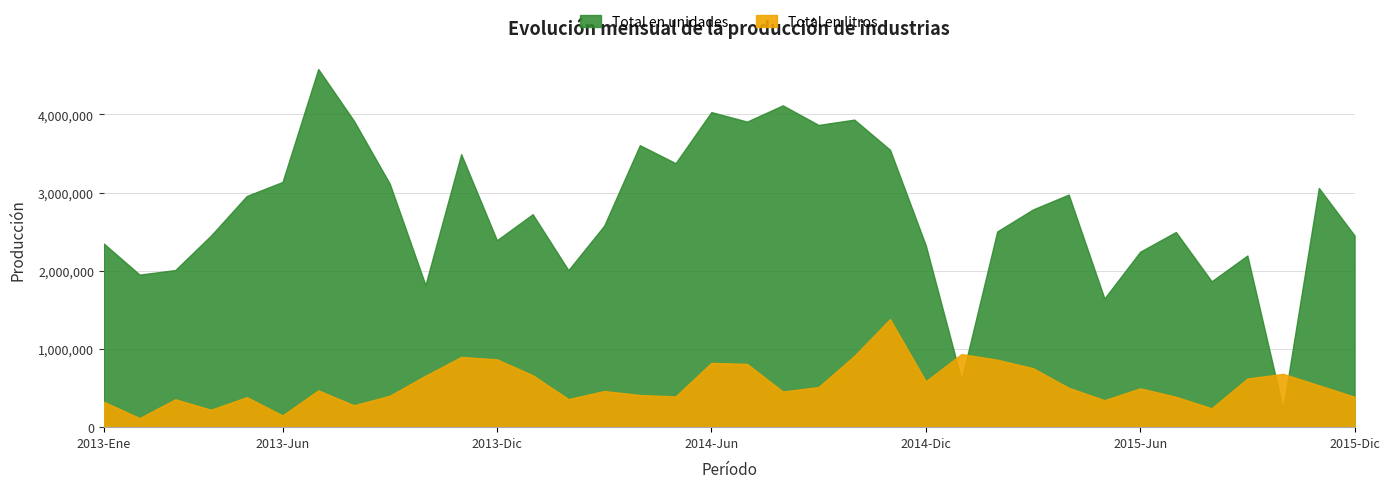

At 2014-Ago, list the series in order from smallest to largest.

Total en litros, Total en unidades